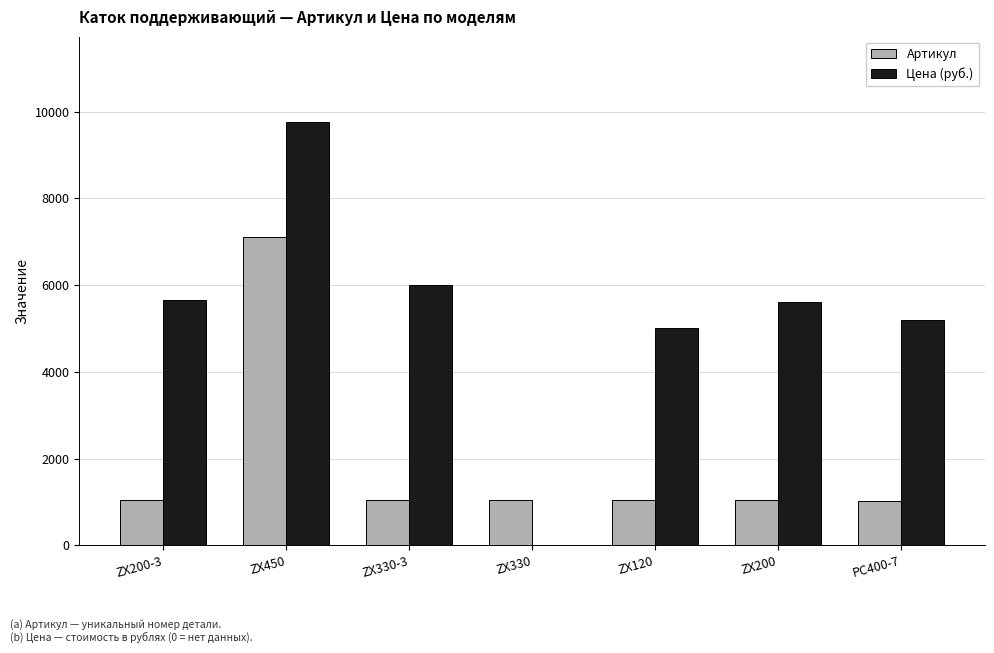

Count the number of data series in this chart.

2